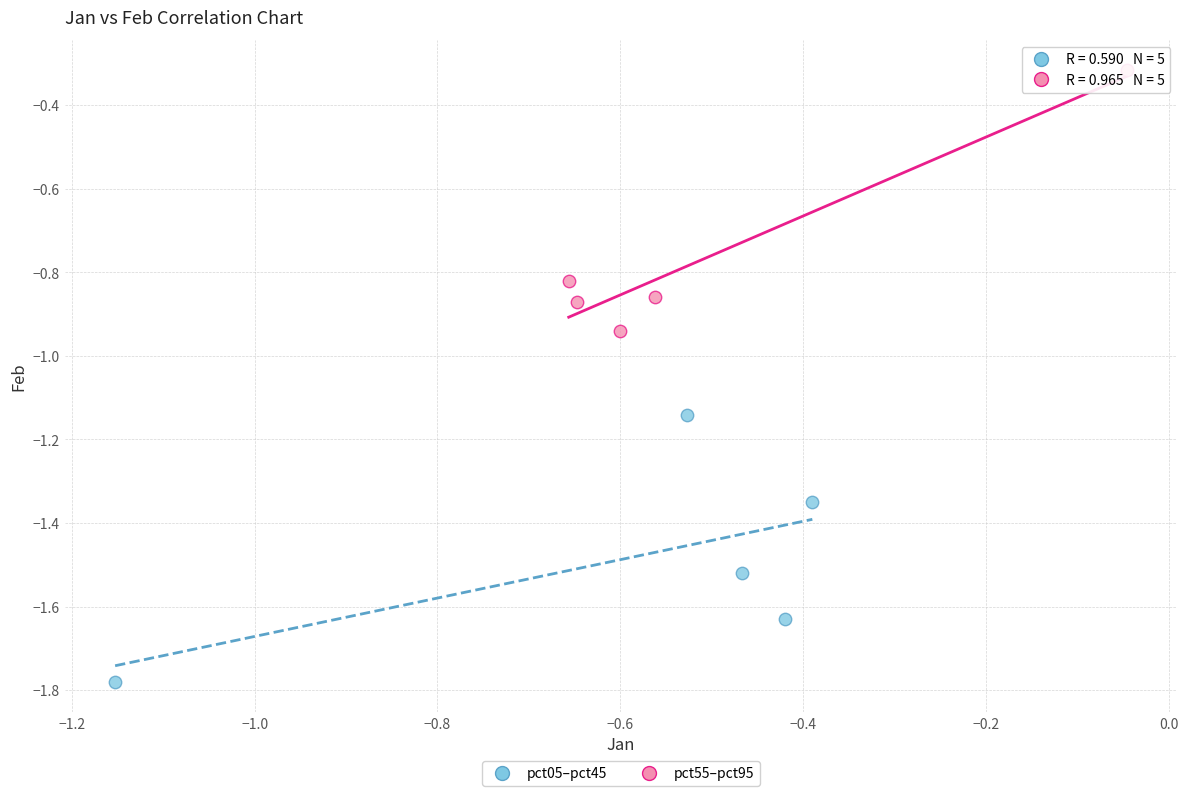

Which series contains the highest Y value?

pct55–pct95